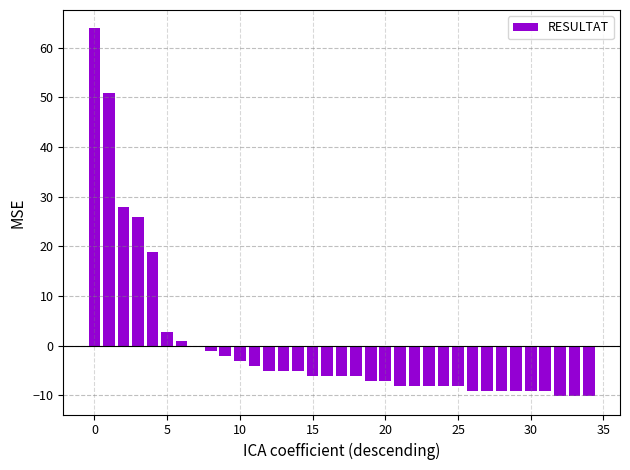

What is the greatest value displayed?

63.9